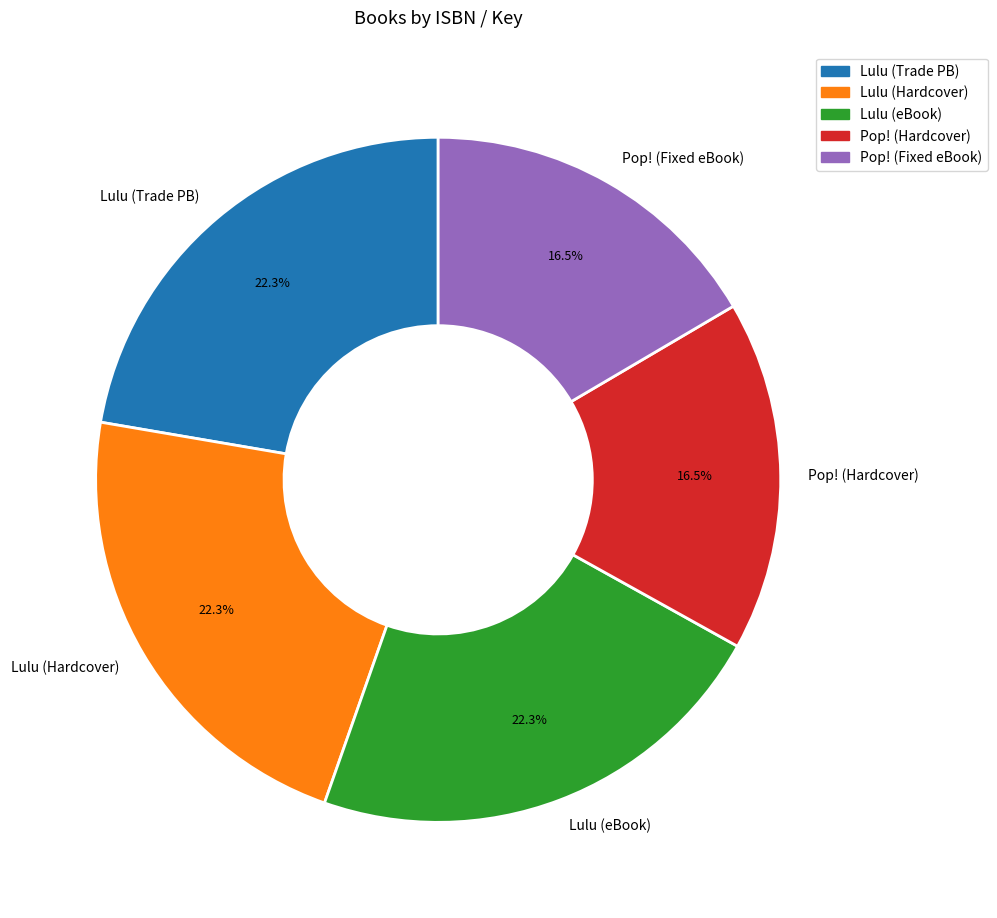

What percentage is NOT represented by Pop! (Hardcover)?

83.5%